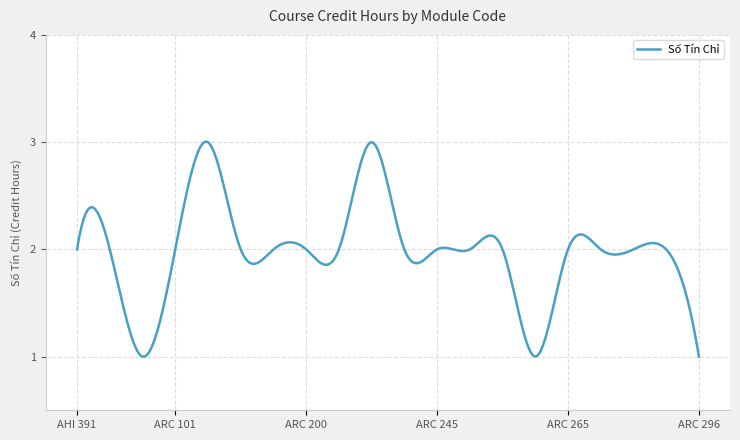

What is the value of the 9th point from the left?

2